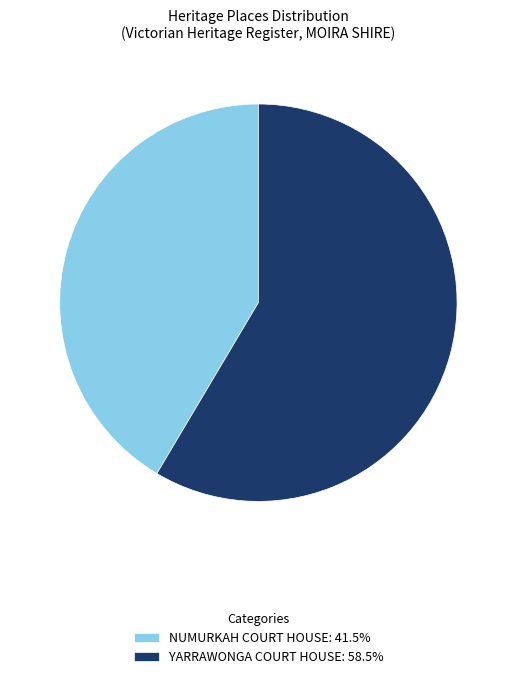

Is there a majority slice in this chart?

Yes